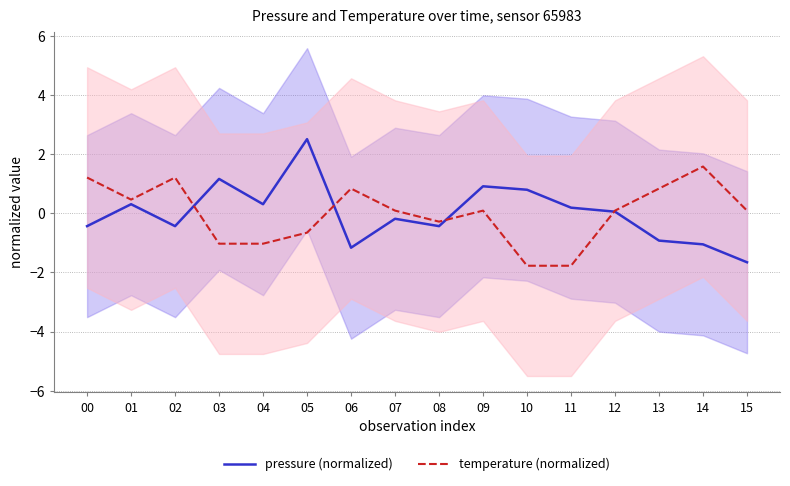

Between which two adjacent categories do temperature (normalized) and pressure (normalized) first intersect?

02 and 03